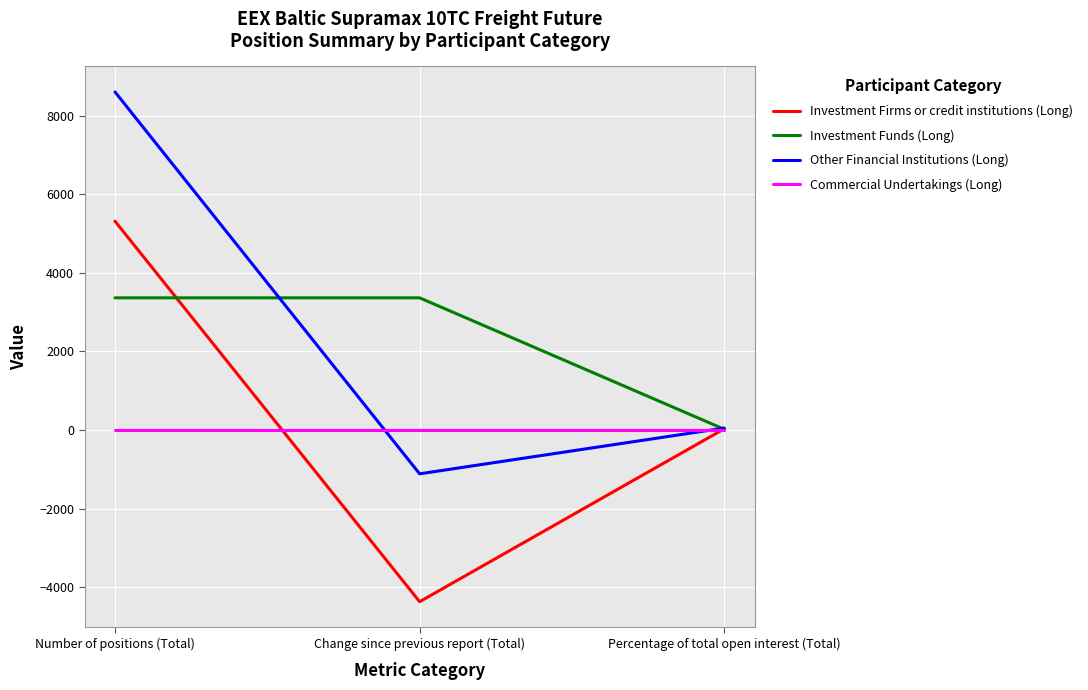

What is the sum of the Investment Firms or credit institutions (Long) values at Percentage of total open interest (Total) and Change since previous report (Total)?

-4342.4